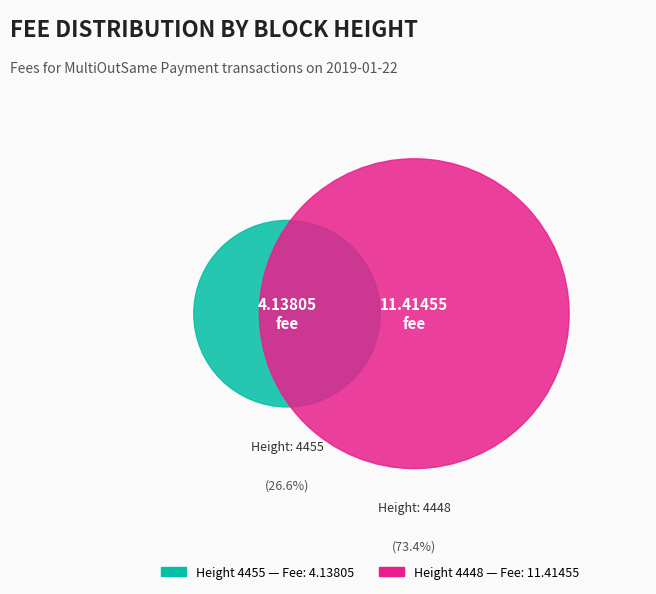

Combined, what portion of the pie is 4448 and 4455?

100.0%